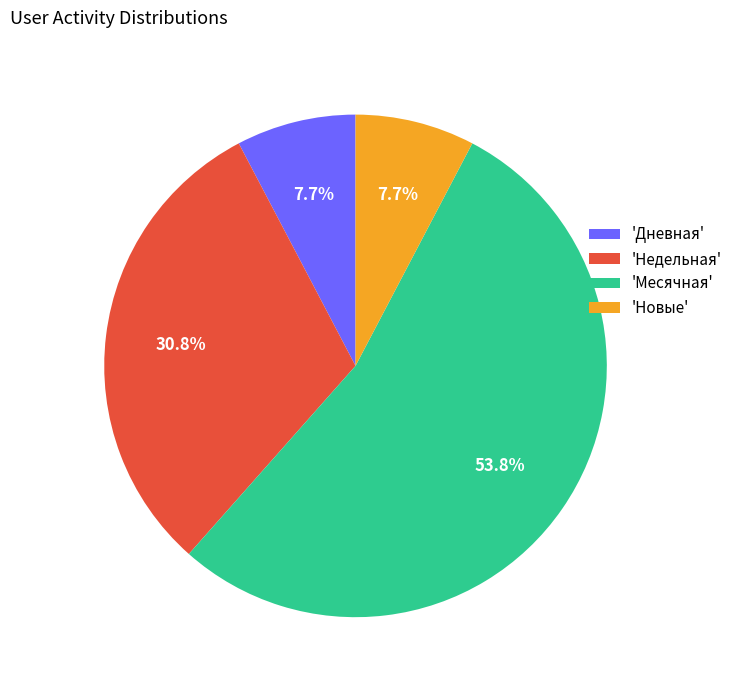

Is 'Месячная' the majority of the pie?

Yes